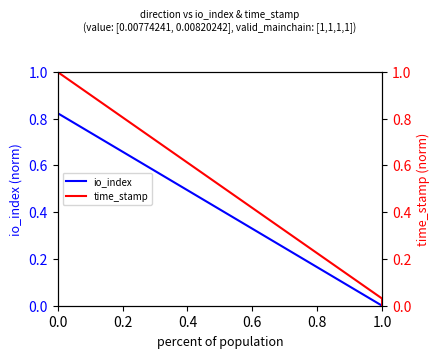

The time_stamp series shows 1.0 at 0.0. True or false?

True